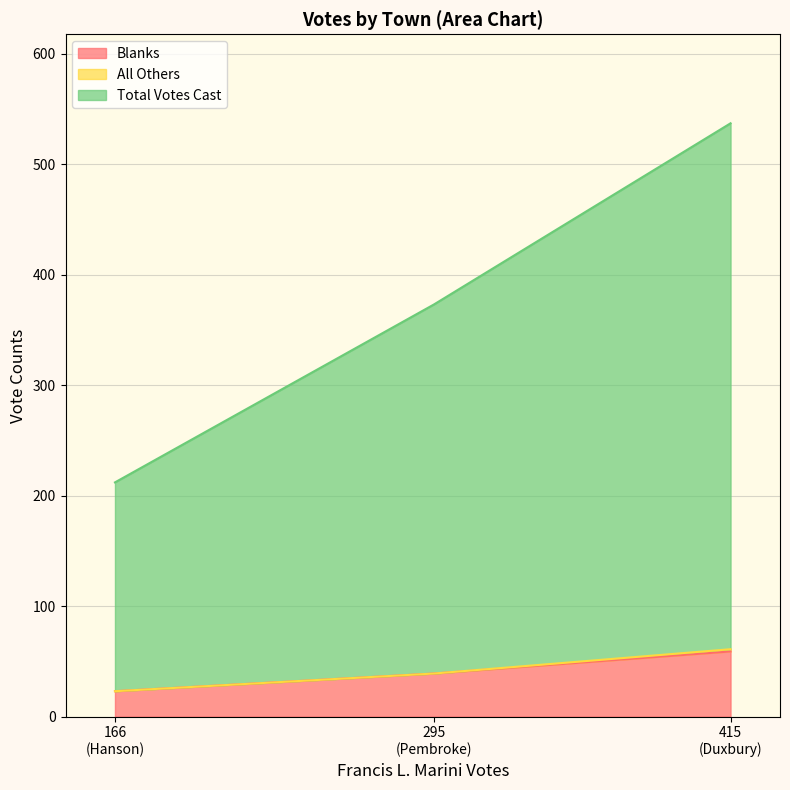

Which label corresponds to the smallest value in the chart?

Hanson